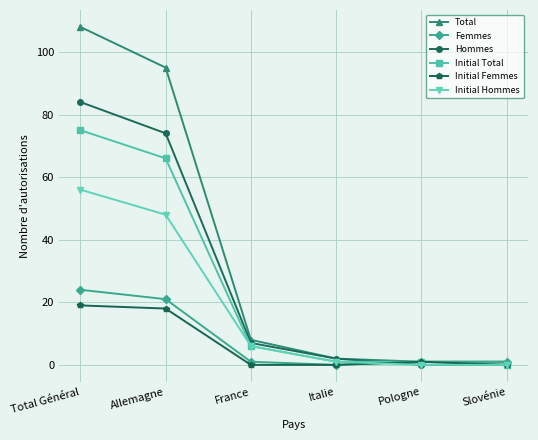

What is the spread (max minus min) of values at Total Général?

89